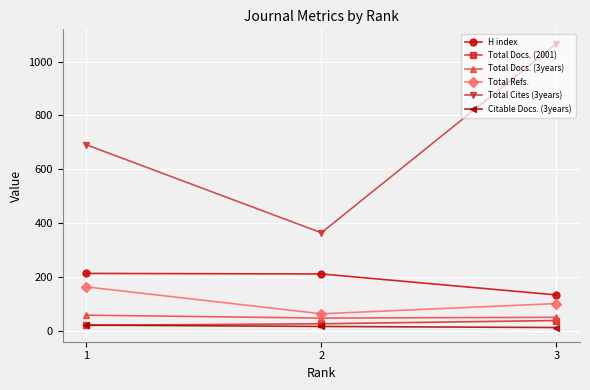

How many values in the Total Docs. (2001) series are below 26?

1